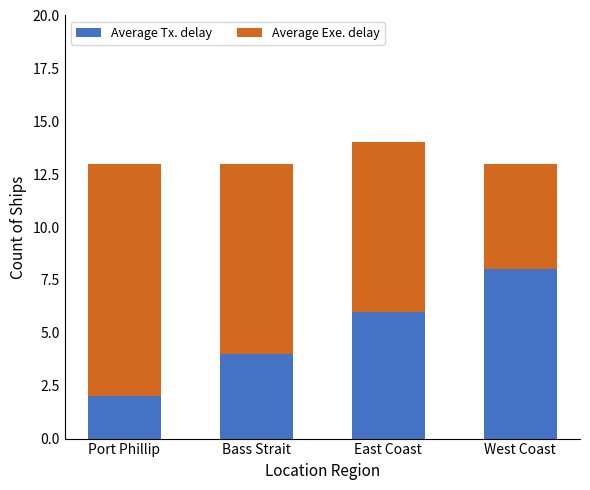

At which label does Average Tx. delay reach its peak?

West Coast